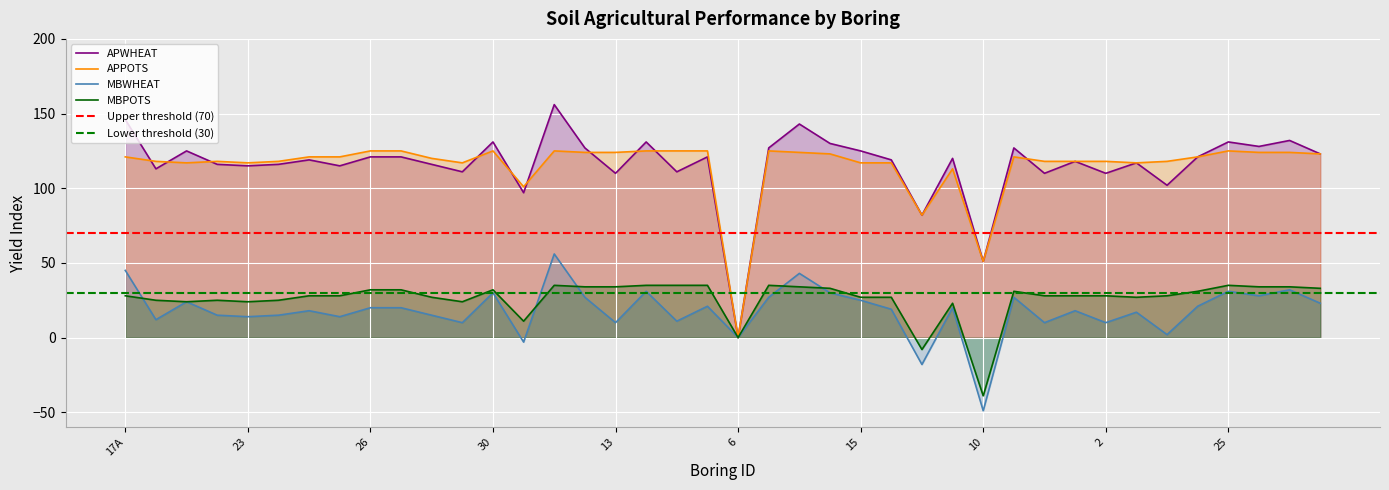

Where is APPOTS nearest to the value 62?

10